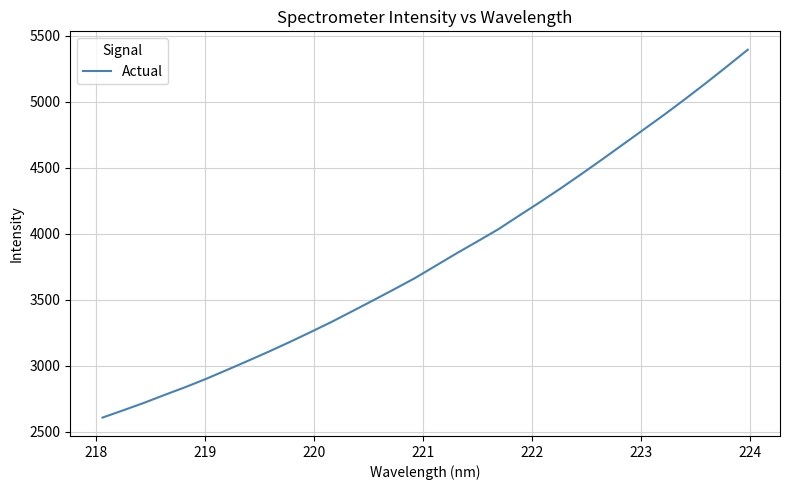

What is the greatest value displayed?

5392.4